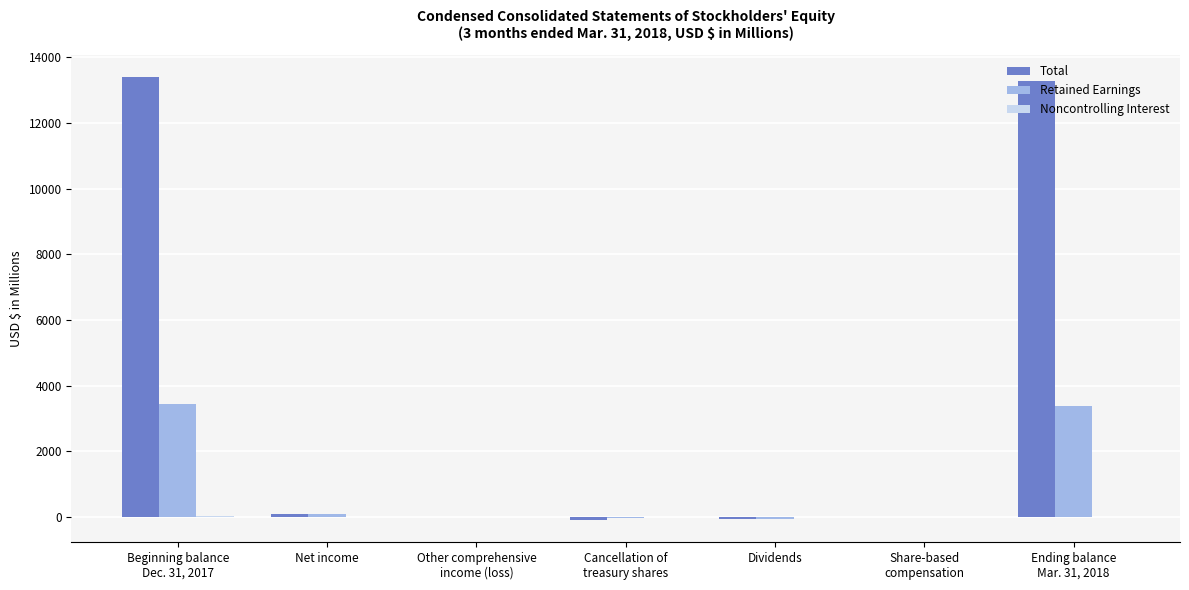

What is the maximum value shown in the chart?

13409.4